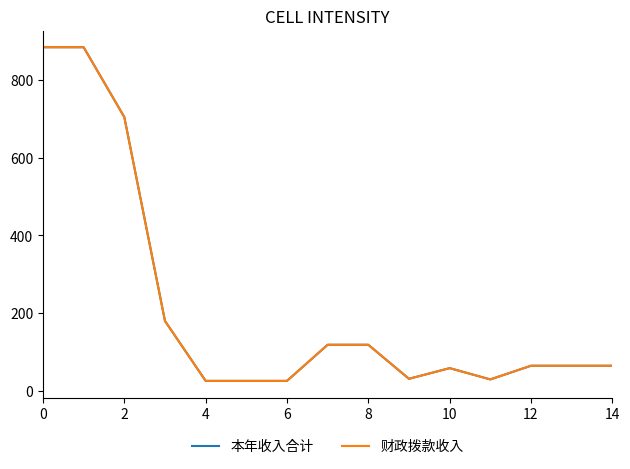

Which series has the largest range (max minus min)?

本年收入合计